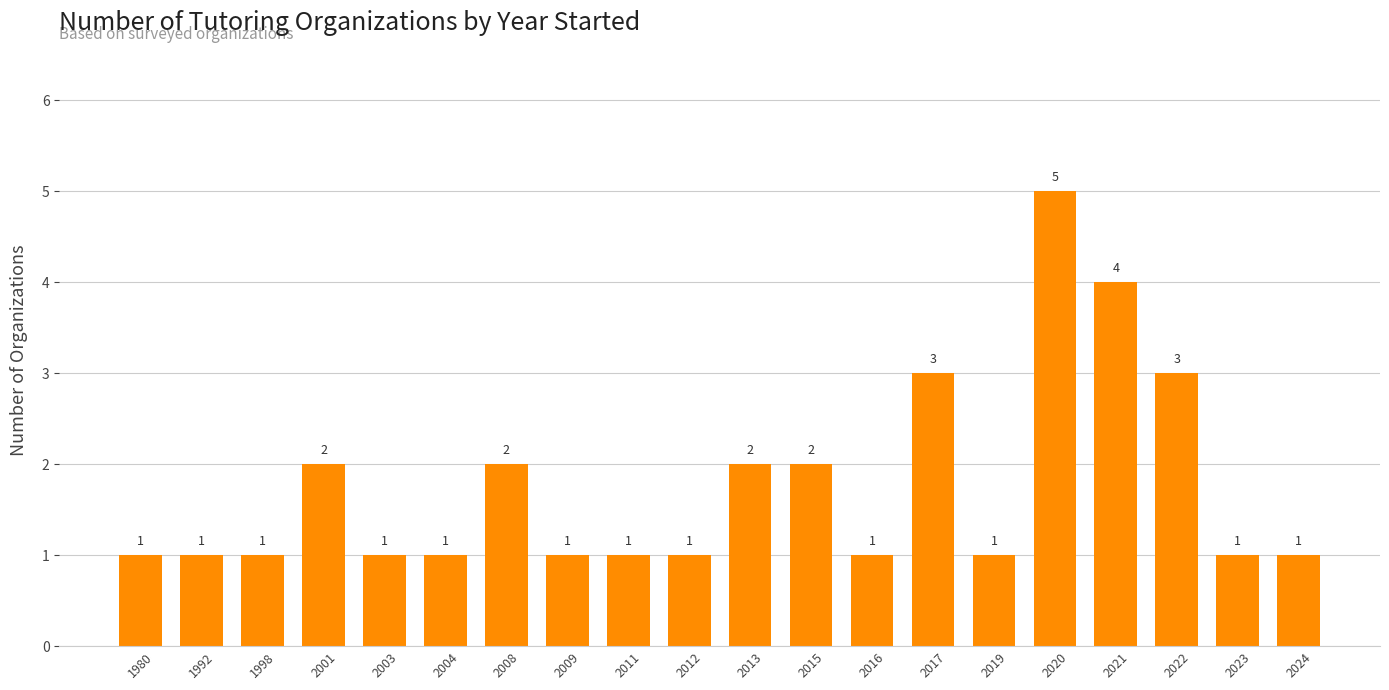

The value at 2012 is 0. True or false?

False